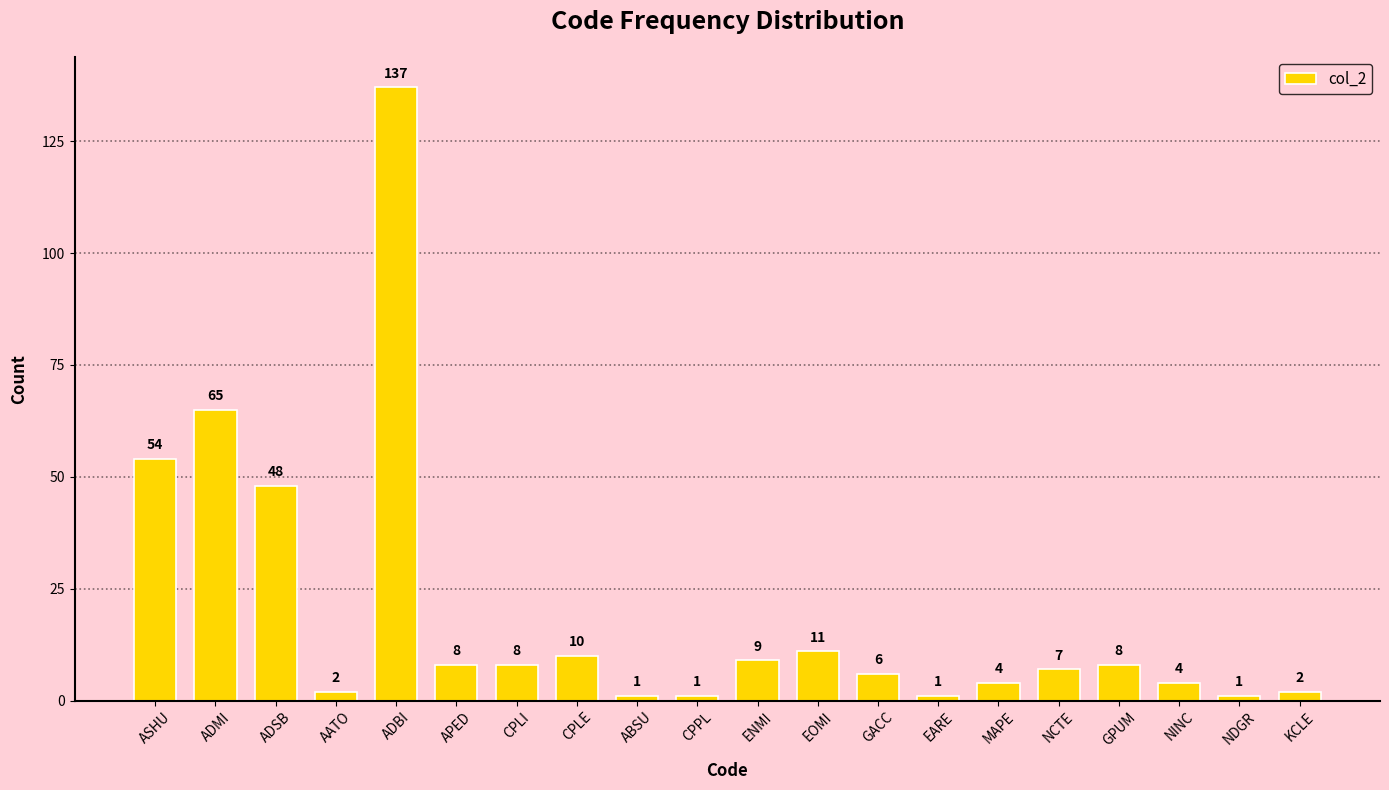

What is the minimum value shown in the chart?

1